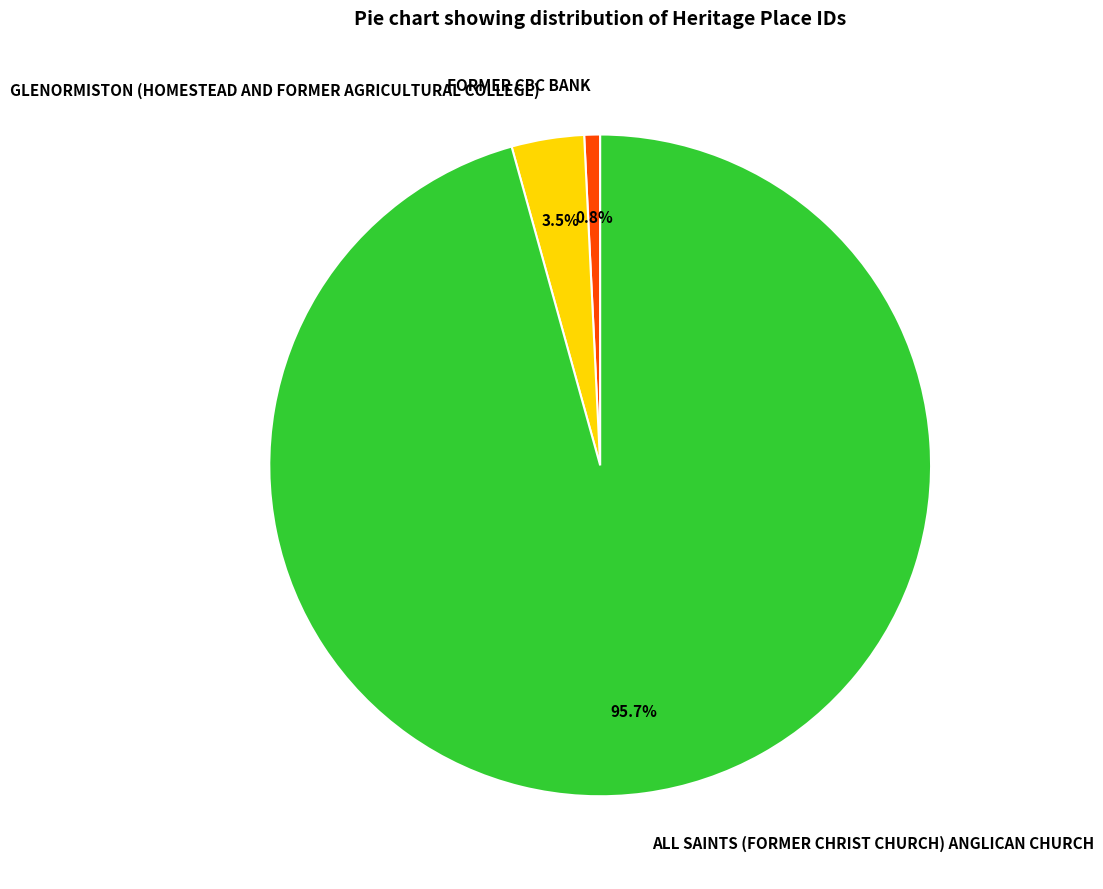

Is it true that ALL SAINTS (FORMER CHRIST CHURCH) ANGLICAN CHURCH is 81% of the pie?

False